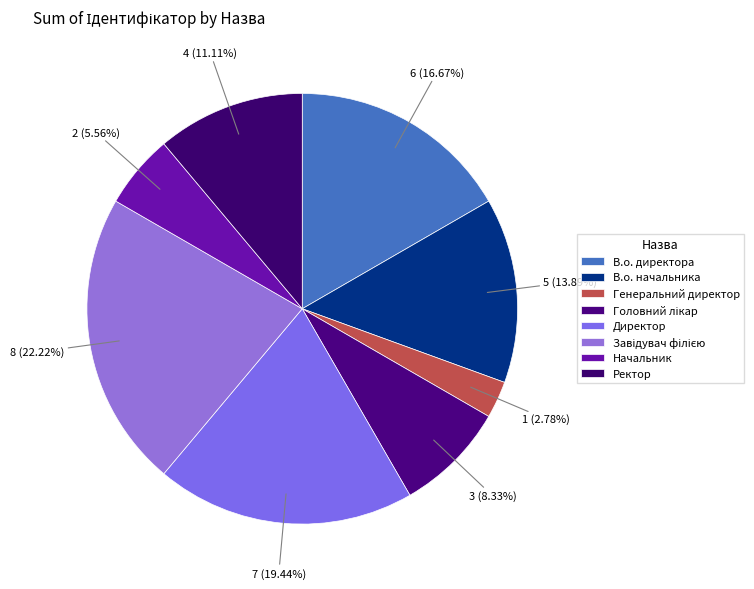

How many slices are in this pie chart?

8